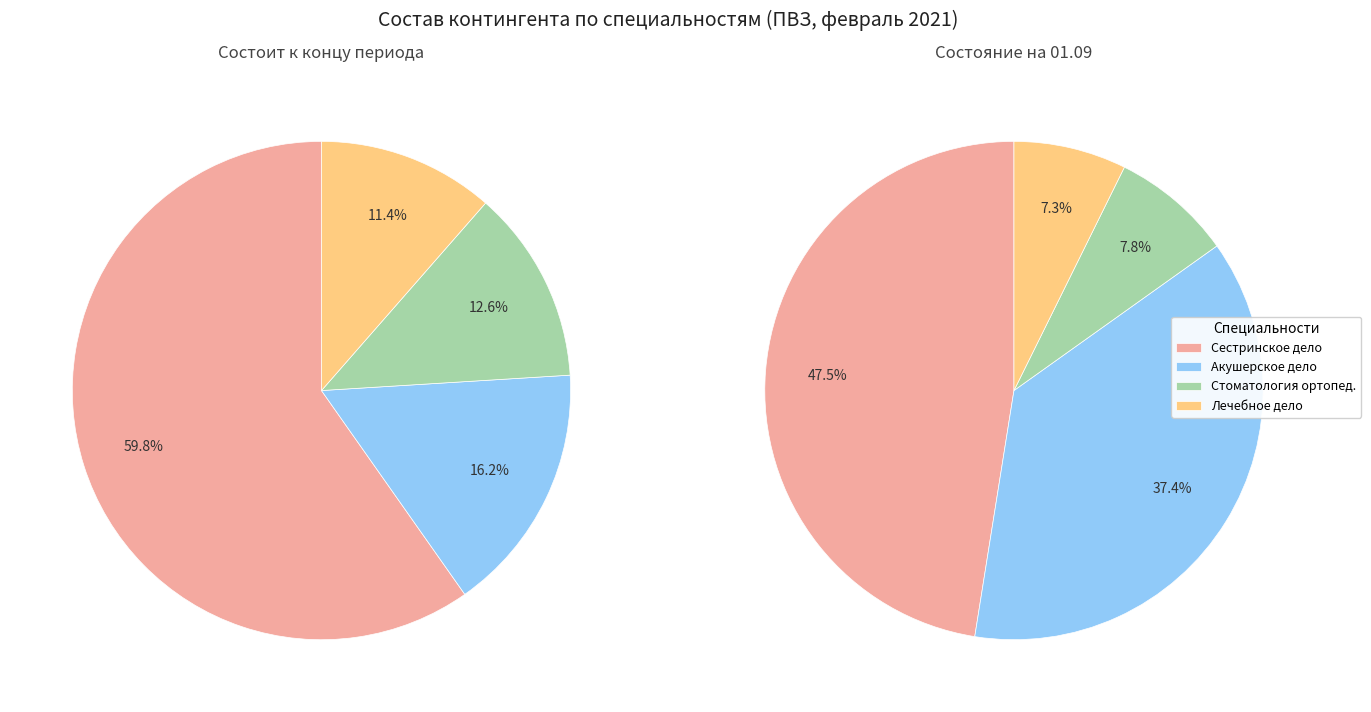

Does 34.02.01 Сестринское дело represent more than half of the total?

Yes